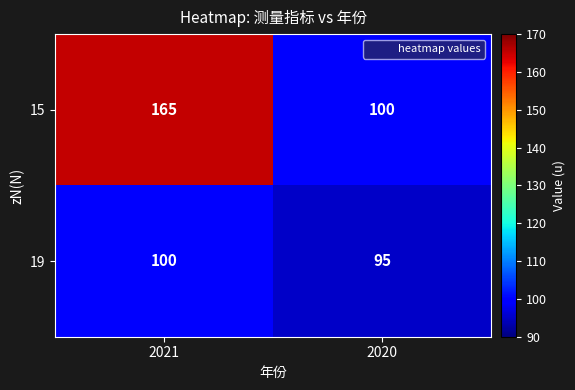

What is the difference between the maximum and minimum values in the 19 series?

5